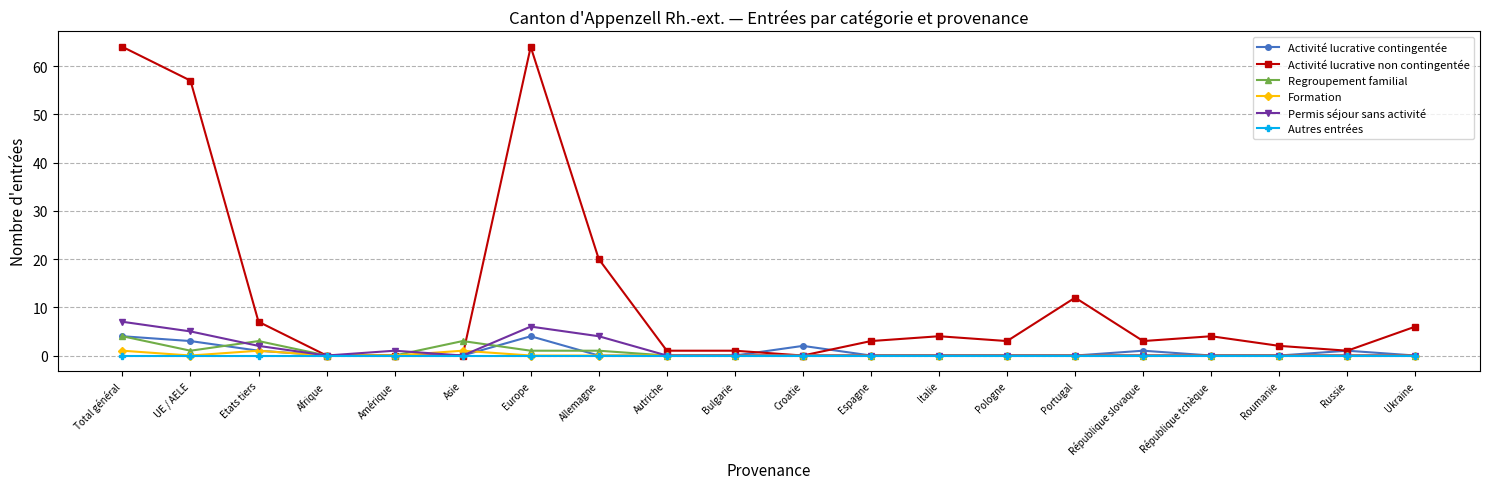

True or false: Formation has a value of 0 at Autriche.

True